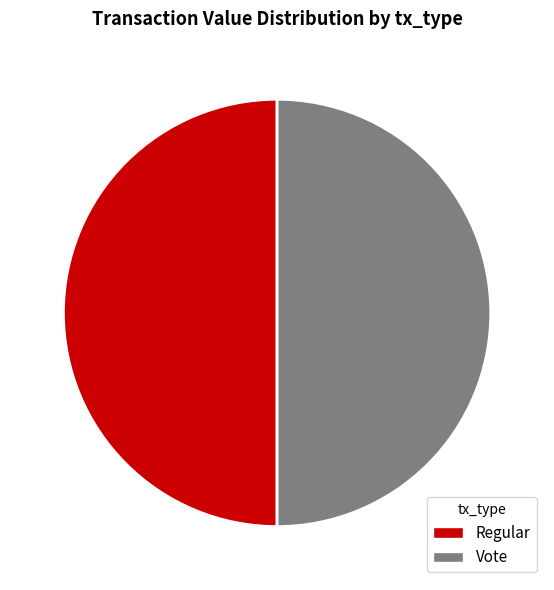

What percentage do Regular and Vote together represent?

100.0%